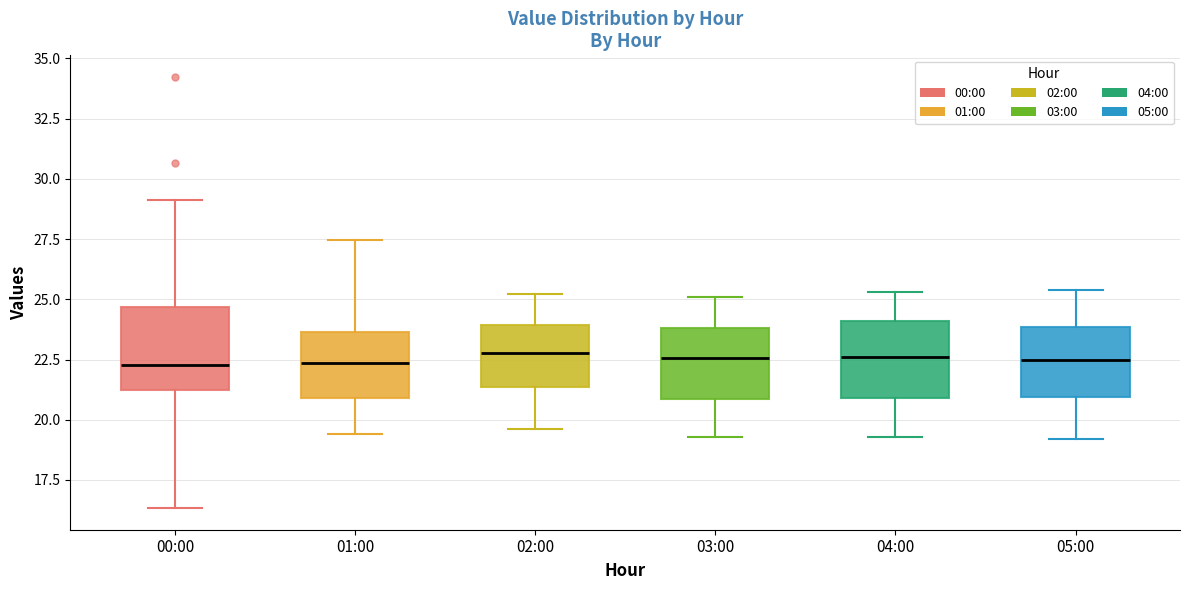

Reading left to right, read every box against the y-axis: the position of its median line, the range the box covers, and the ends of its whiskers. The values are not printed on the chart, so give them approximately, as read against the axis.

00:00: median 22.5, box 21.0 to 24.5, whiskers 16.5 to 29.0
01:00: median 22.5, box 21.0 to 23.5, whiskers 19.5 to 27.5
02:00: median 23.0, box 21.5 to 24.0, whiskers 19.5 to 25.0
03:00: median 22.5, box 21.0 to 24.0, whiskers 19.5 to 25.0
04:00: median 22.5, box 21.0 to 24.0, whiskers 19.5 to 25.5
05:00: median 22.5, box 21.0 to 24.0, whiskers 19.0 to 25.5